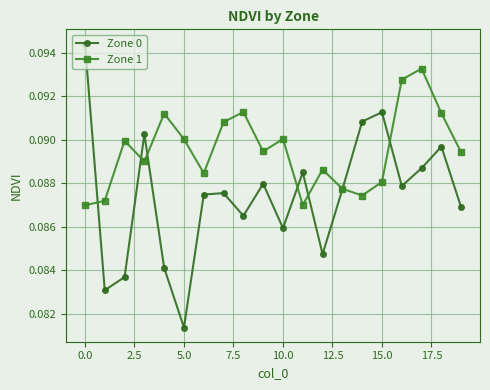

List the series in order of their peak value, highest first.

Zone 0, Zone 1